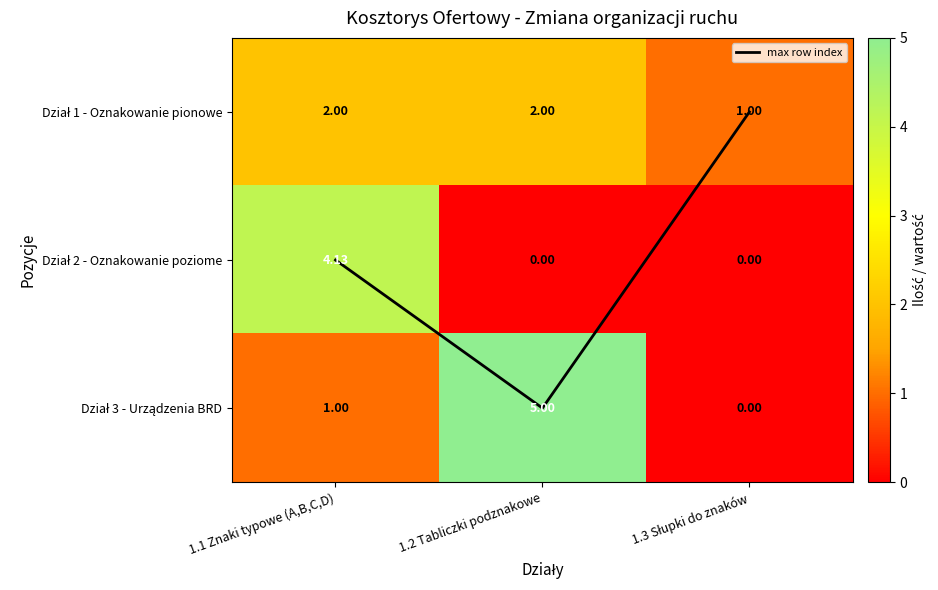

The value of Dział 1 - Oznakowanie pionowe at 1.3 Słupki do znaków is 1.0. True or false?

True